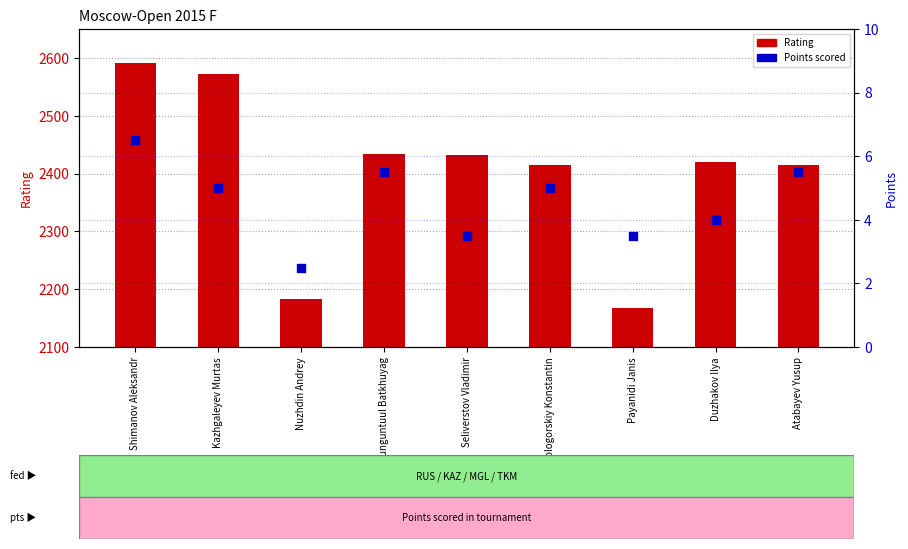

What are all the series names shown in the legend?

Rating, Points